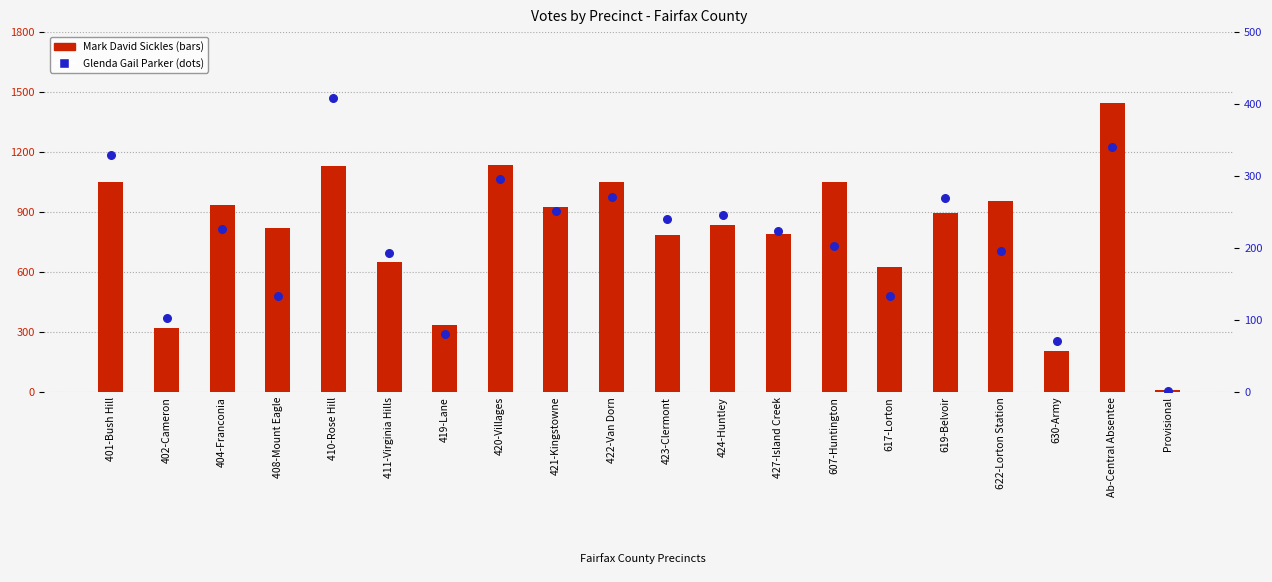

Which series reaches the minimum Y coordinate?

Glenda Gail Parker